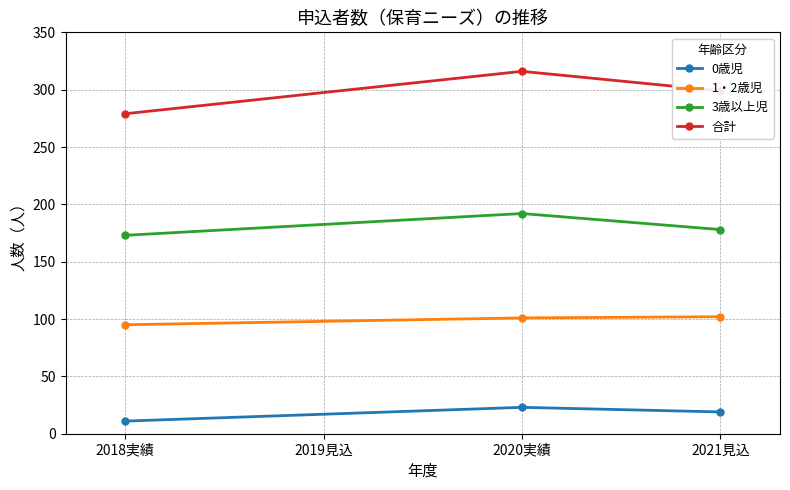

True or false: 1・2歳児 has a value of 141 at 2020実績.

False